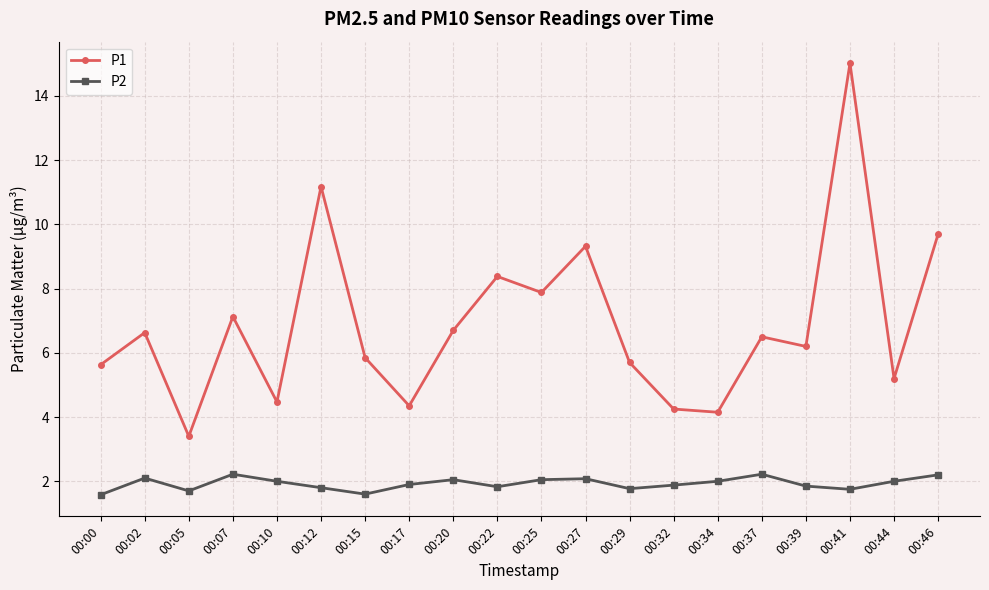

What is the difference between the maximum and minimum values in the P1 series?

11.6